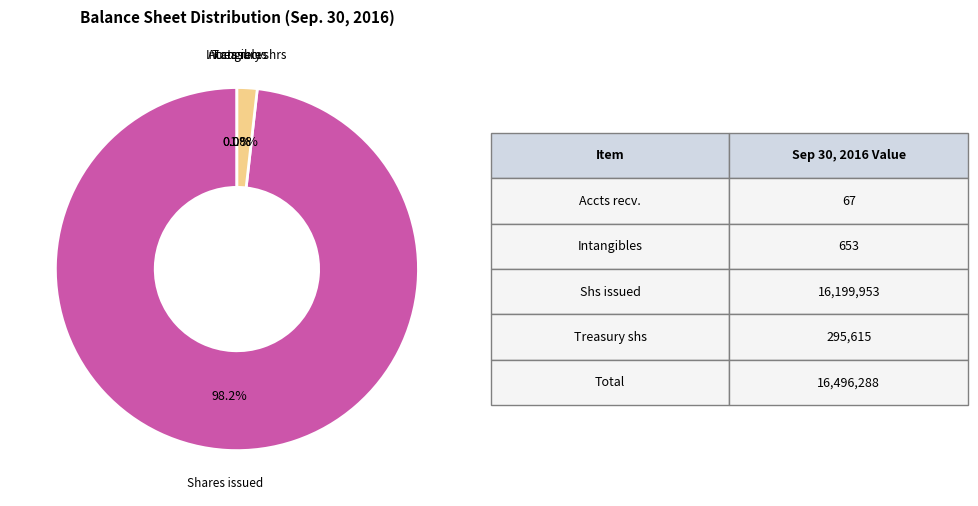

Is there any slice that represents more than half of the pie?

Yes